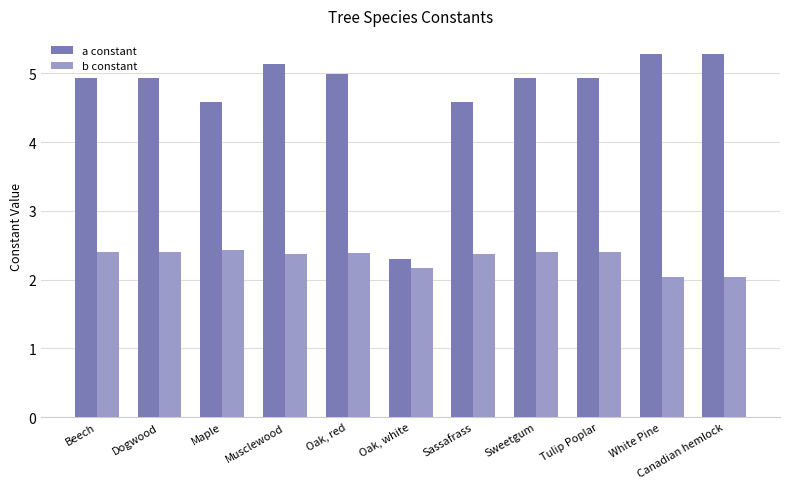

Reading right to left, what are all the values shown in this chart?

a constant: 5.3	5.3	4.9	4.9	4.6	2.3	5.0	5.1	4.6	4.9	4.9
b constant: 2.0	2.0	2.4	2.4	2.4	2.2	2.4	2.4	2.4	2.4	2.4